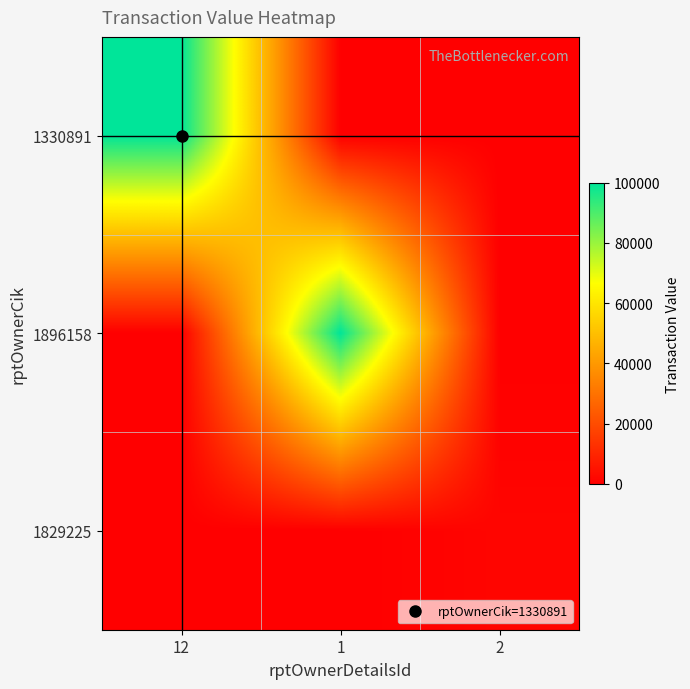

Which series changed the most between 12 and 1?

1330891